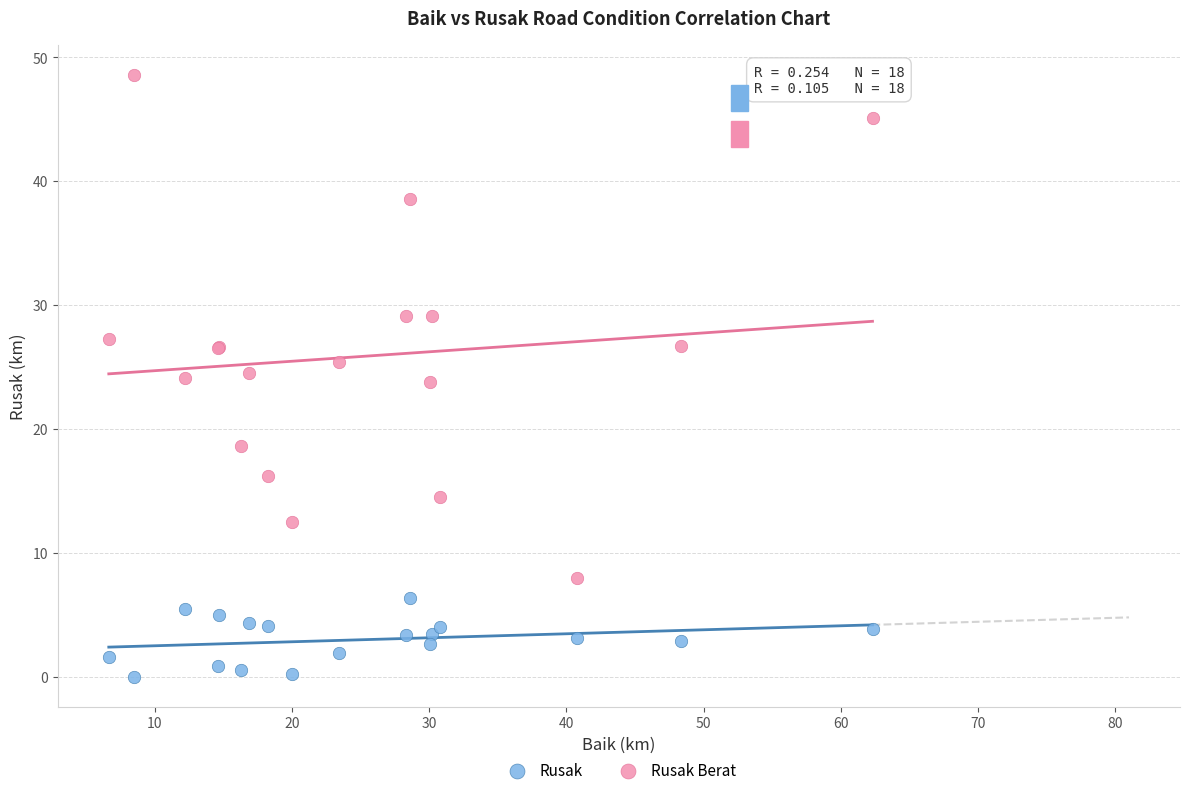

What is the X range (max minus min) for the scatter plot?

55.7